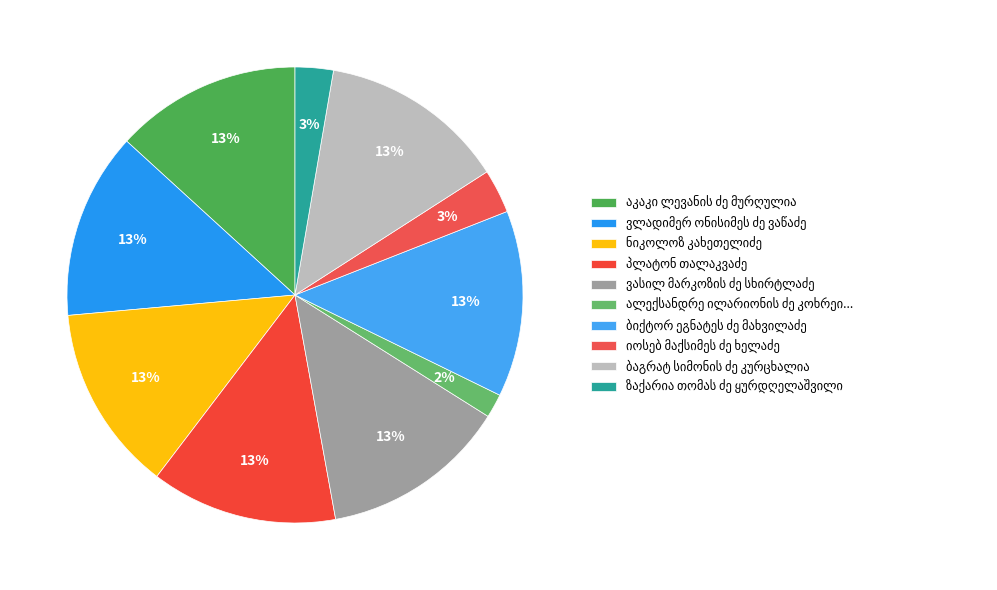

To the nearest percent, what is the average slice percentage?

10%